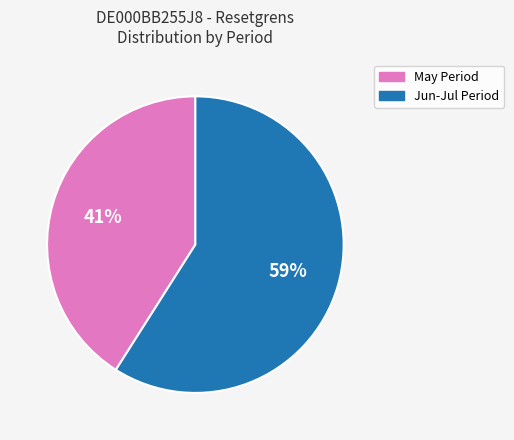

Is there a majority slice in this chart?

Yes